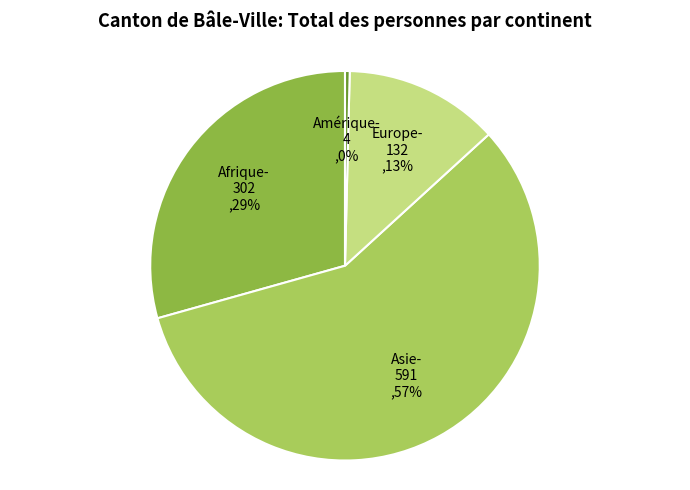

Does any single category account for the majority?

Yes